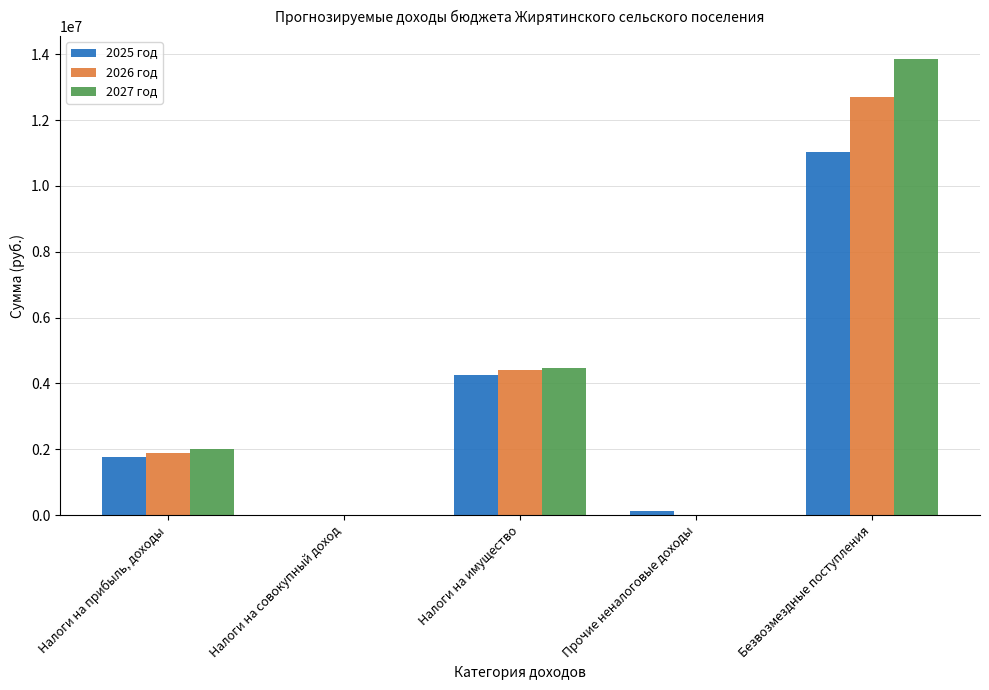

Is it true that 2025 год equals 11016924.5 at Безвозмездные поступления?

True